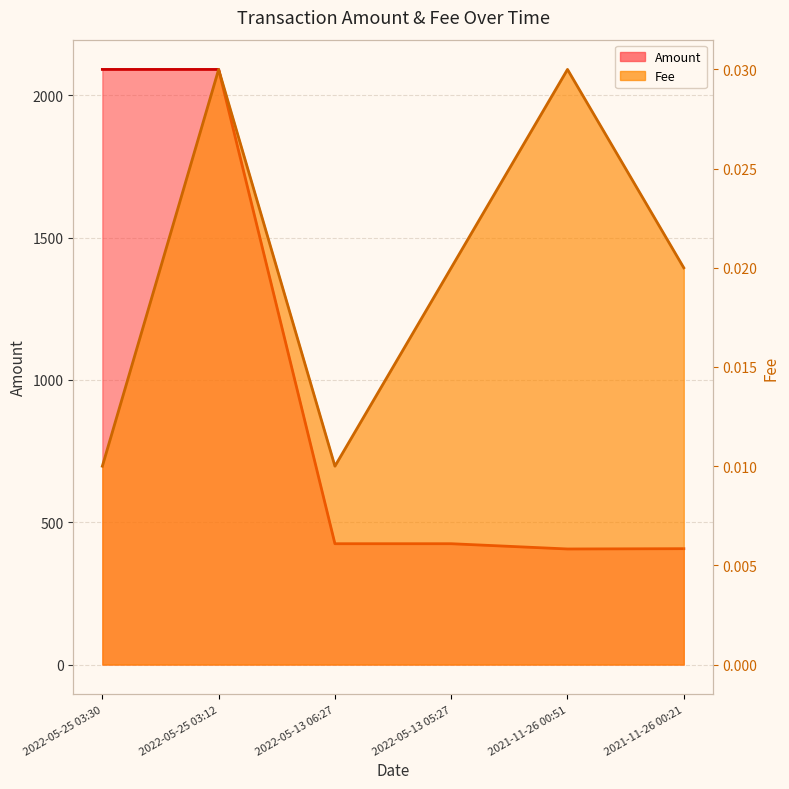

True or false: Fee has a value of 0.0 at 2022-05-25 03:12.

True